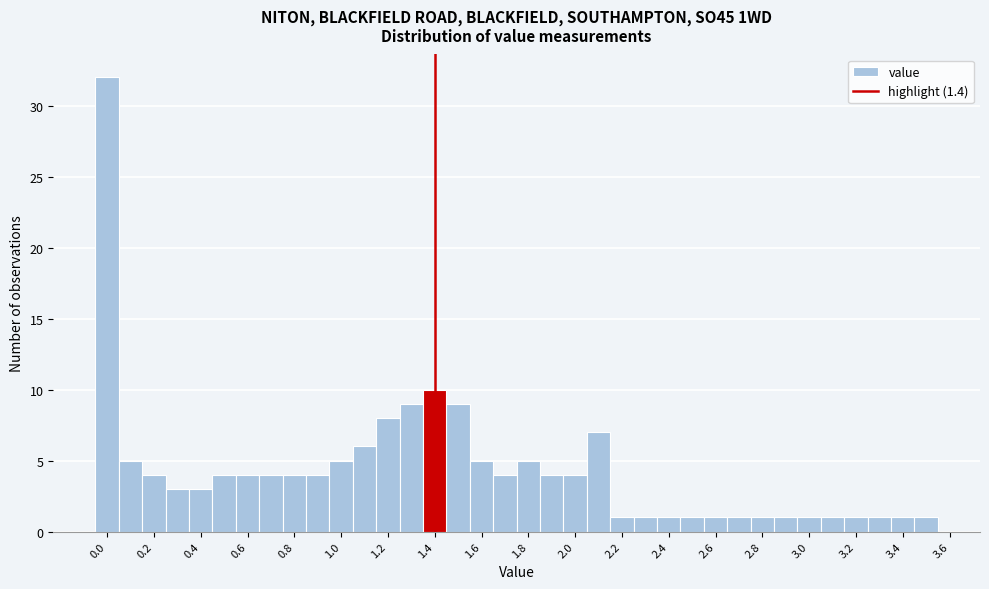

What is the height of the bar covering 2.85 to 2.95 on the x-axis? Neither the bar edges nor the heights are printed on the chart, so give them approximately, as read against the axes.

1